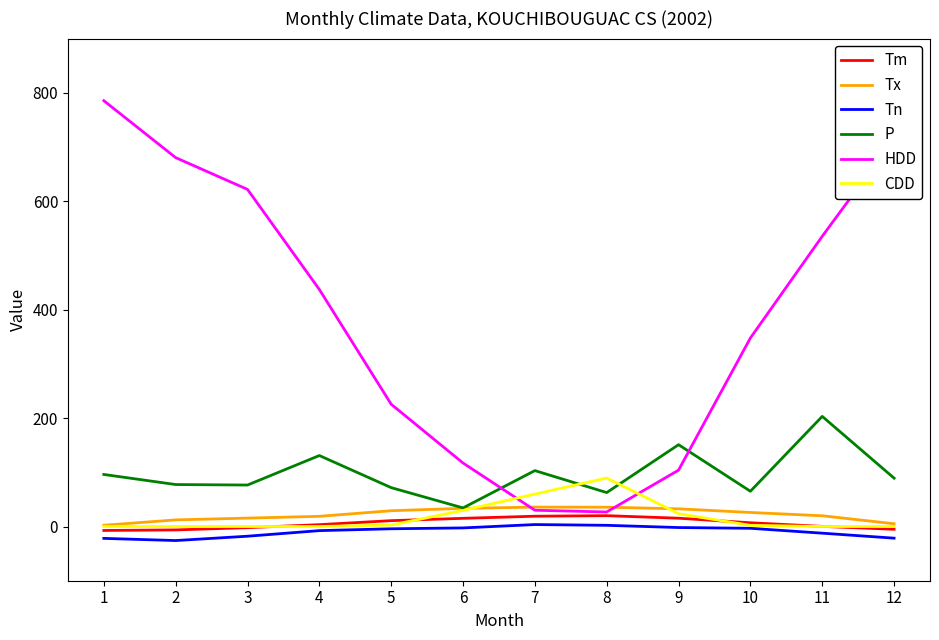

What is the highest value of the Tm series?

20.0